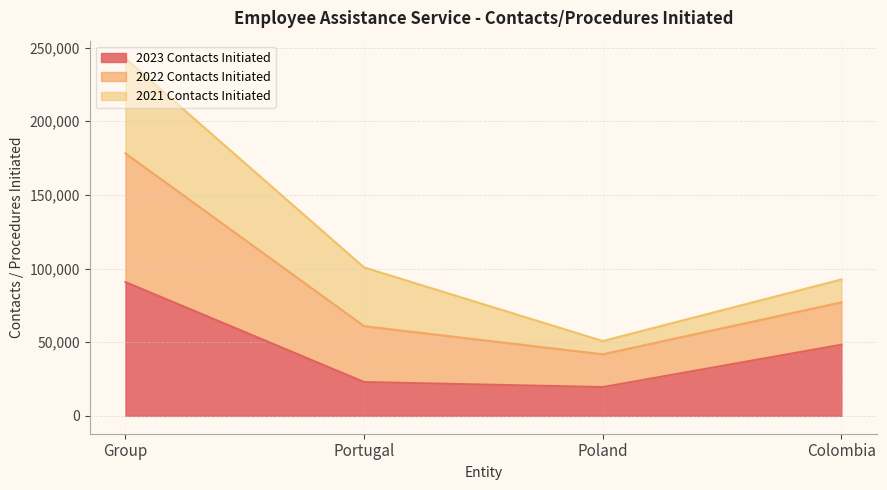

At which category is the sum across all series the highest?

Group